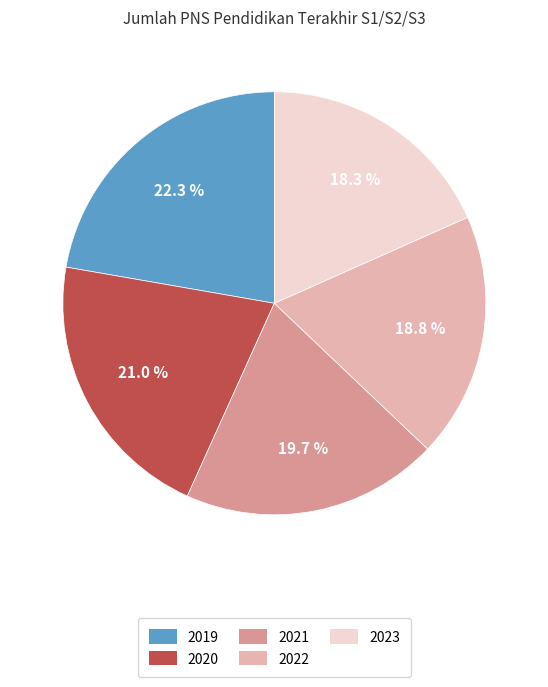

What is the largest slice in the pie chart?

2019